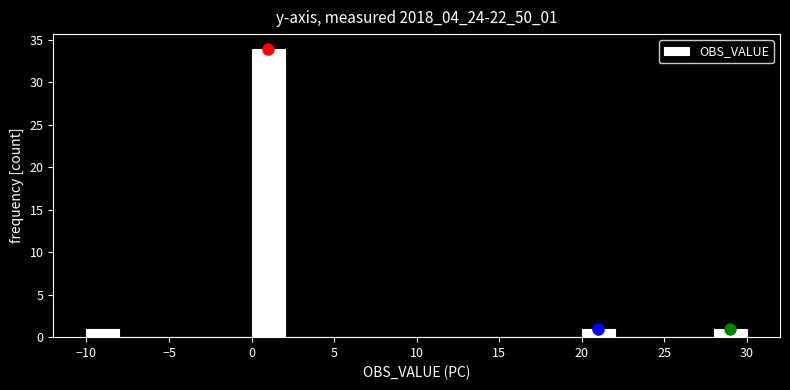

How tall is the bar that spans 20 to 22 on the x-axis? The values are not printed on the chart, so give them approximately, as read against the axis.

1